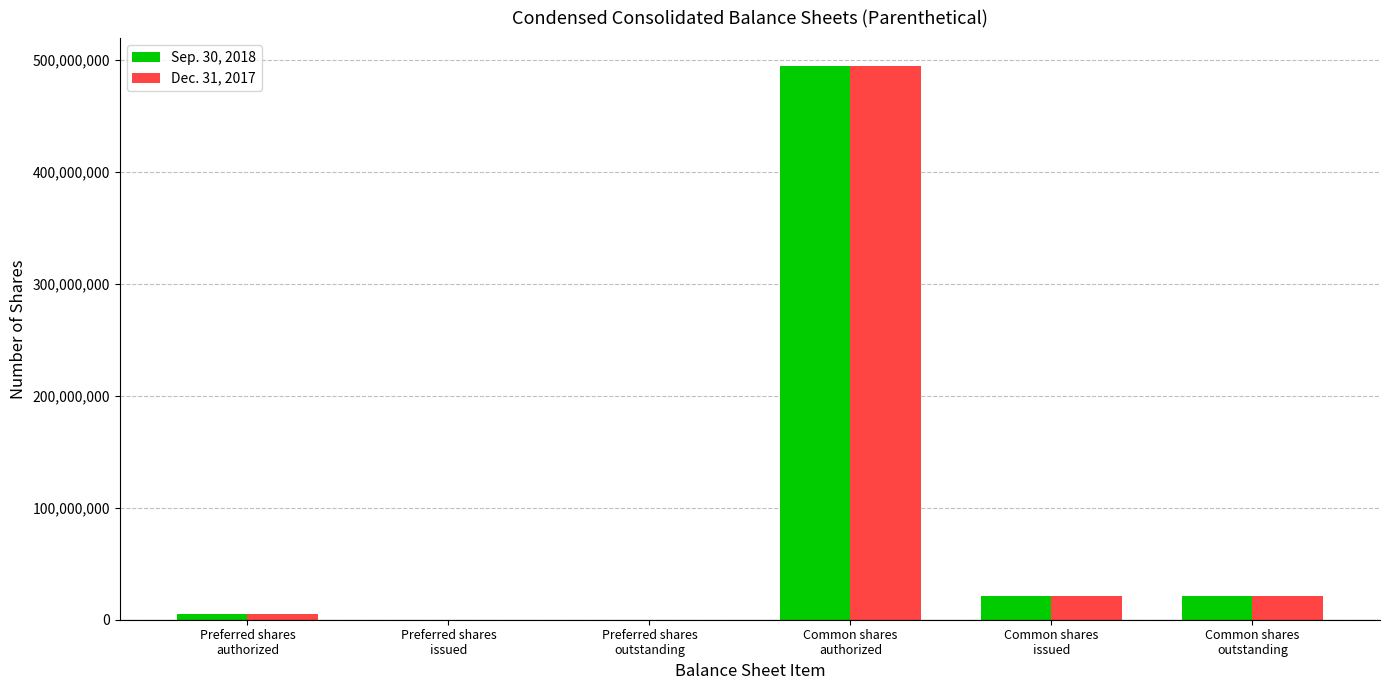

What is the approximate value of Sep. 30, 2018 at Common shares
outstanding?

21482000